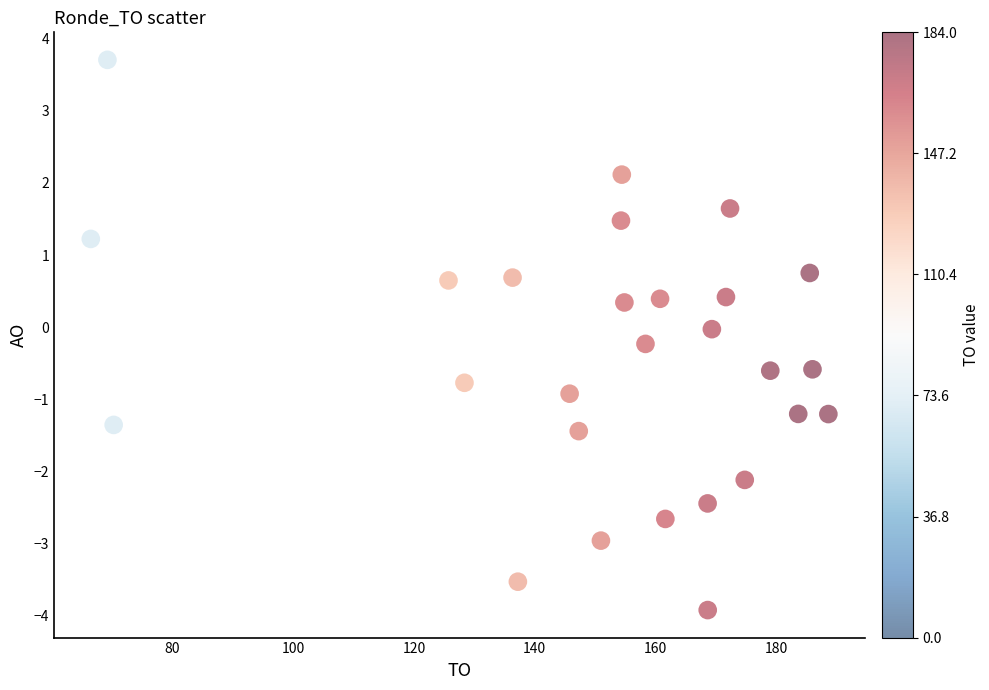

What is the range of Y values (max minus min)?

7.6